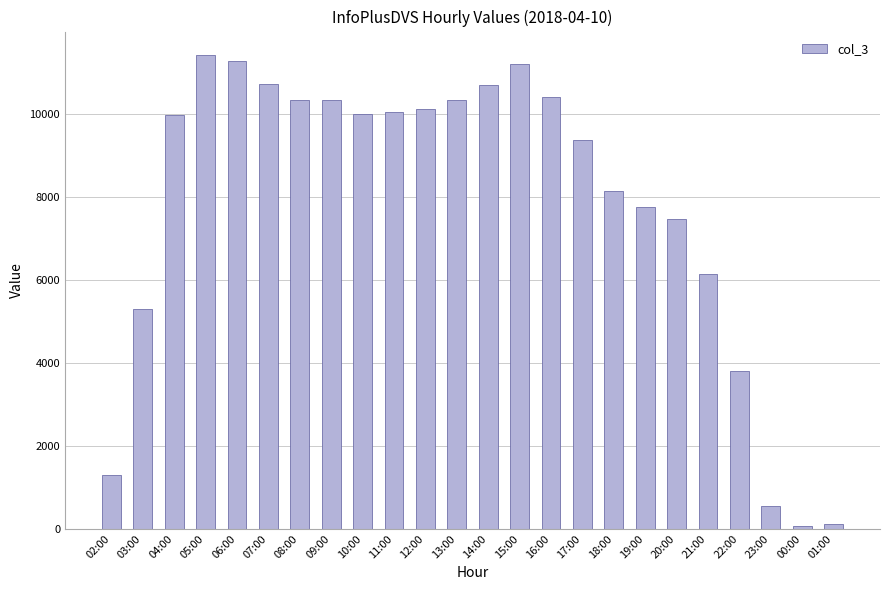

What is the value of the 21st bar from the left?

3816